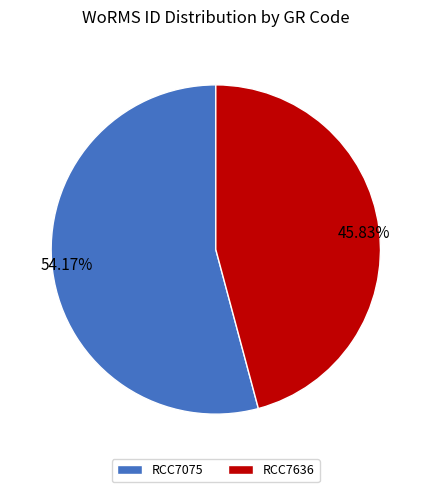

Does any single category account for the majority?

Yes